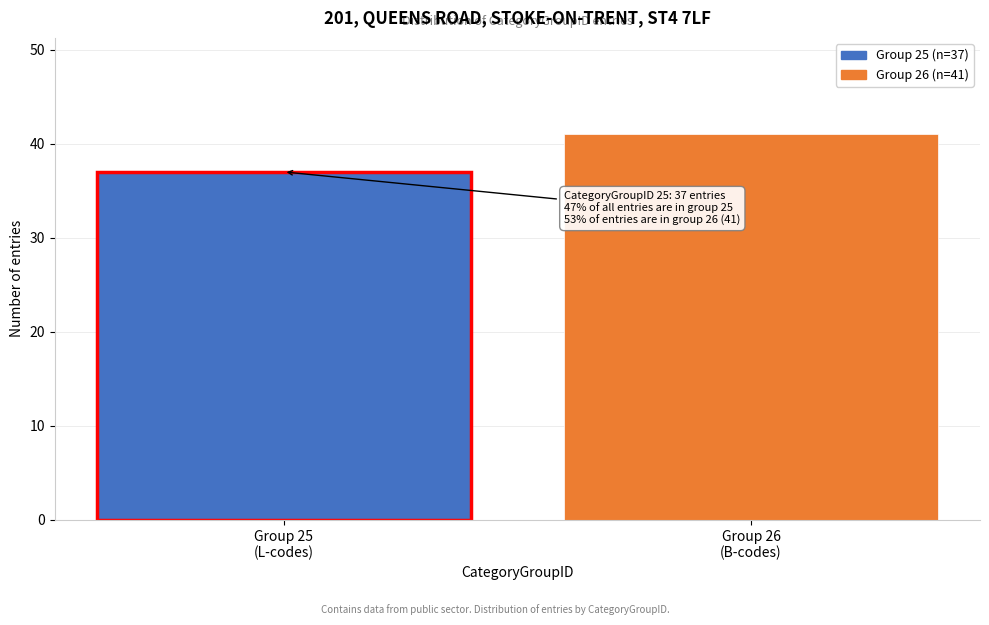

Reading left to right, what are all the values shown in this chart?

37	41